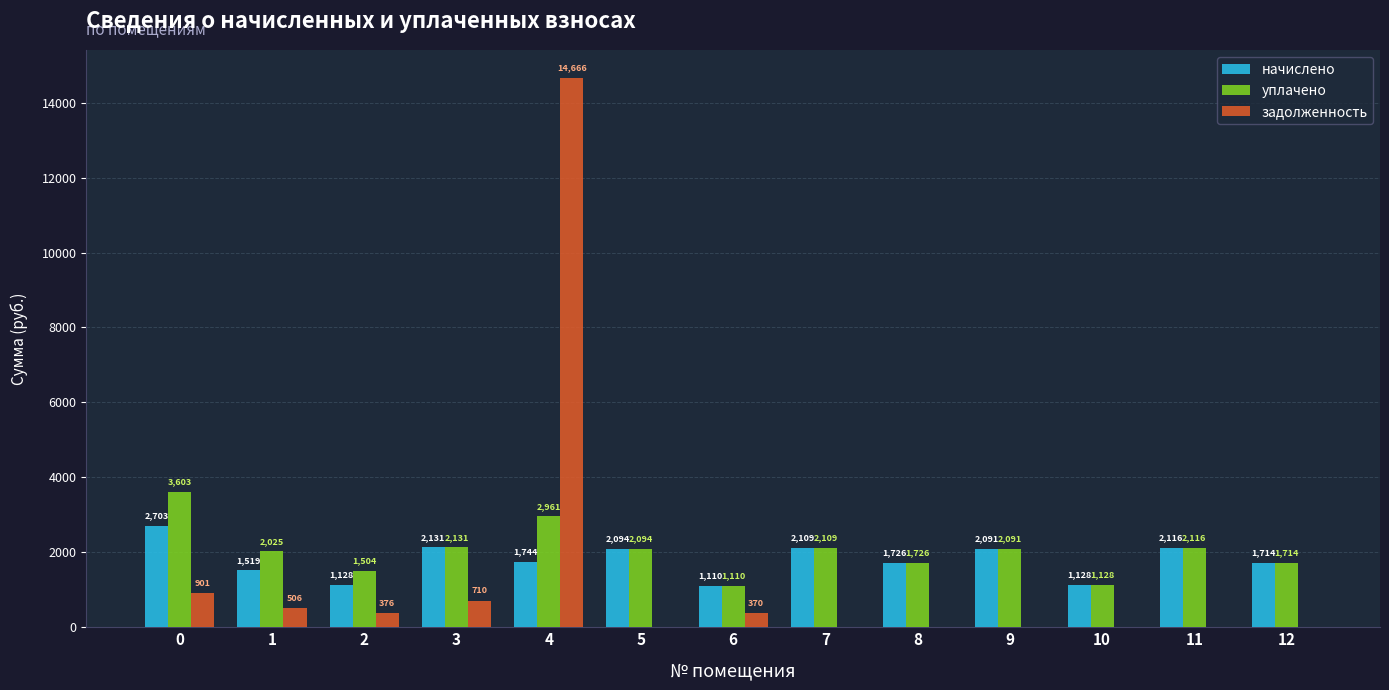

What is the maximum value for начислено?

2702.6